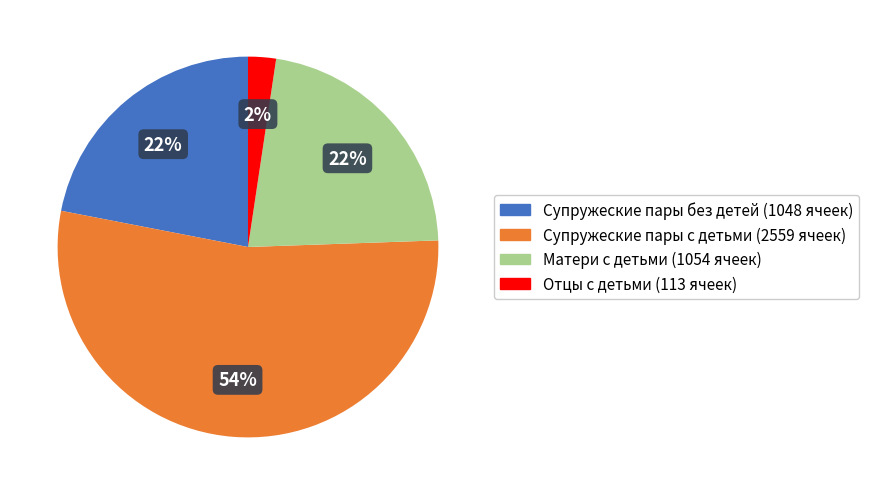

Does Супружеские пары с детьми represent more than half of the total?

Yes